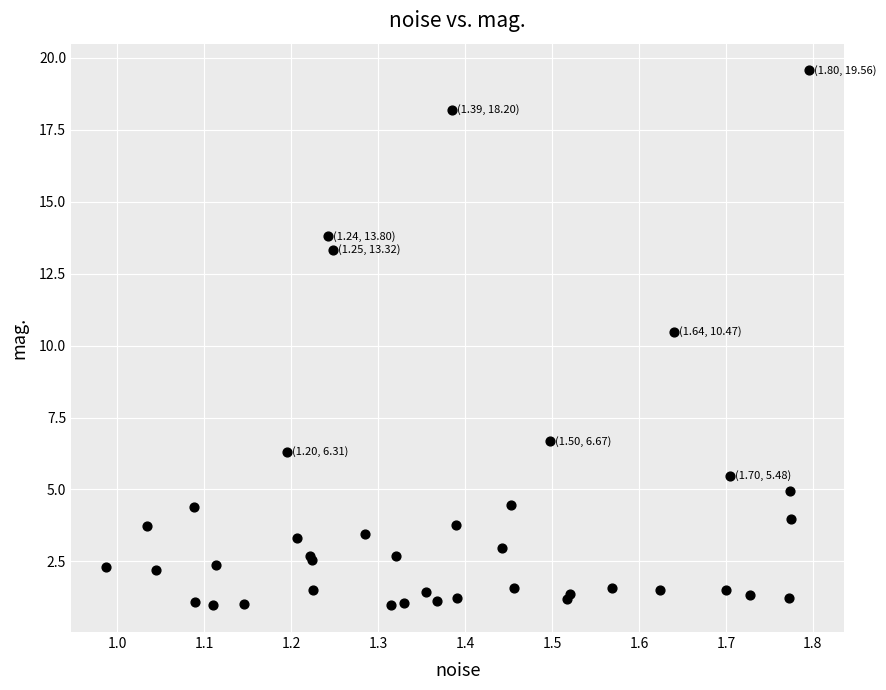

What Y value in the scatter plot is closest to 10?

10.5